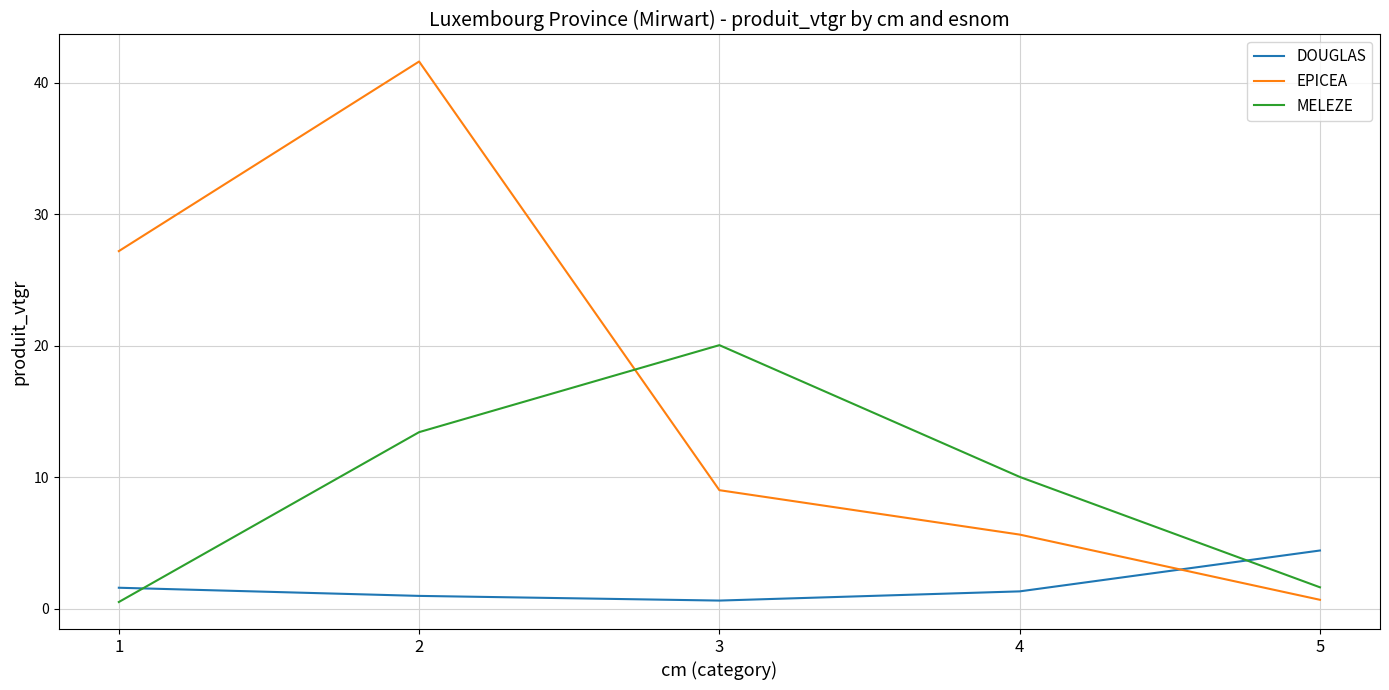

At which label does MELEZE first exceed 10?

2